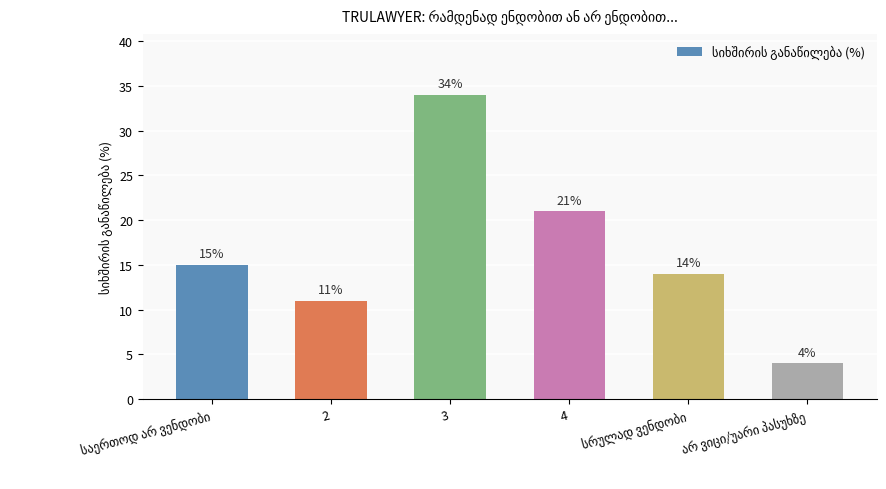

How many bars are there in total?

6